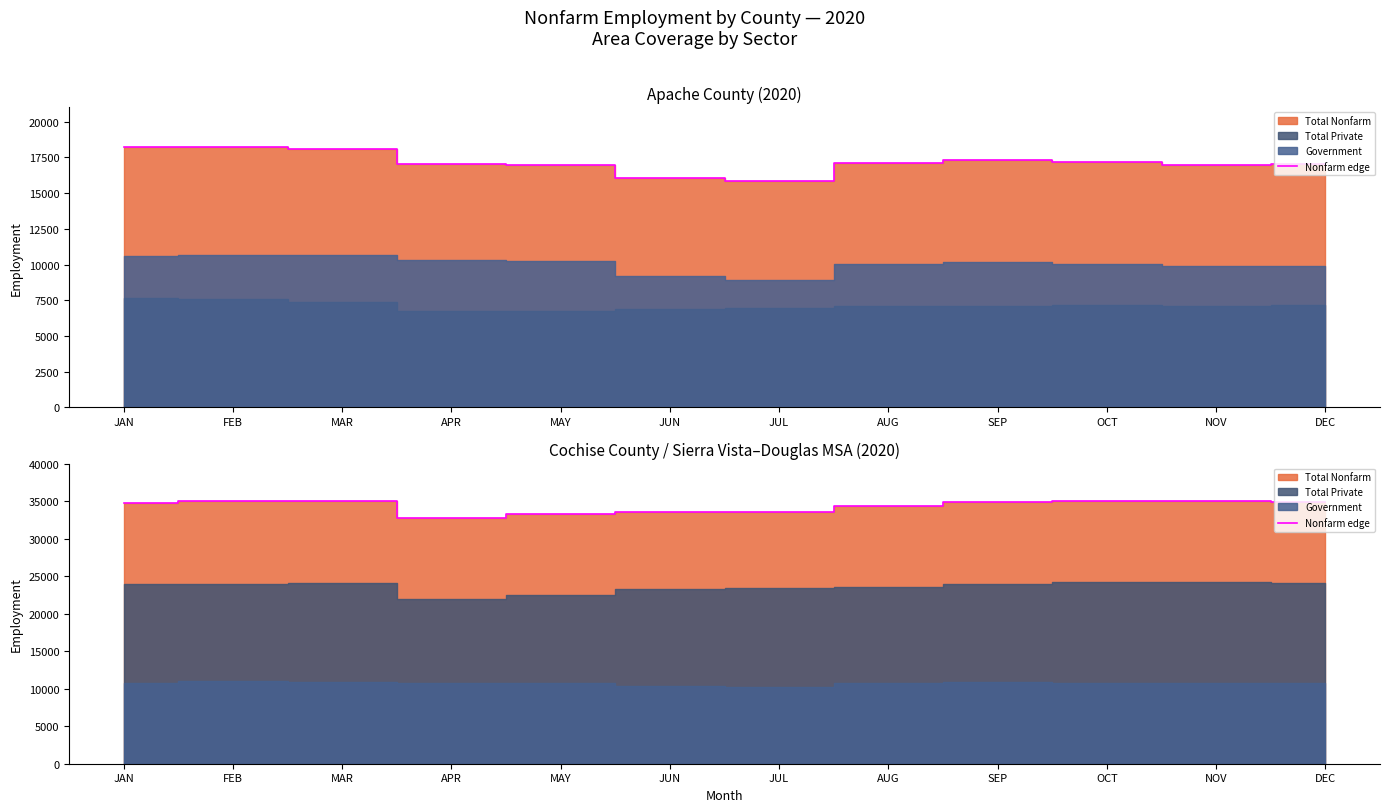

True or false: the data shows 34900 at DEC.

True